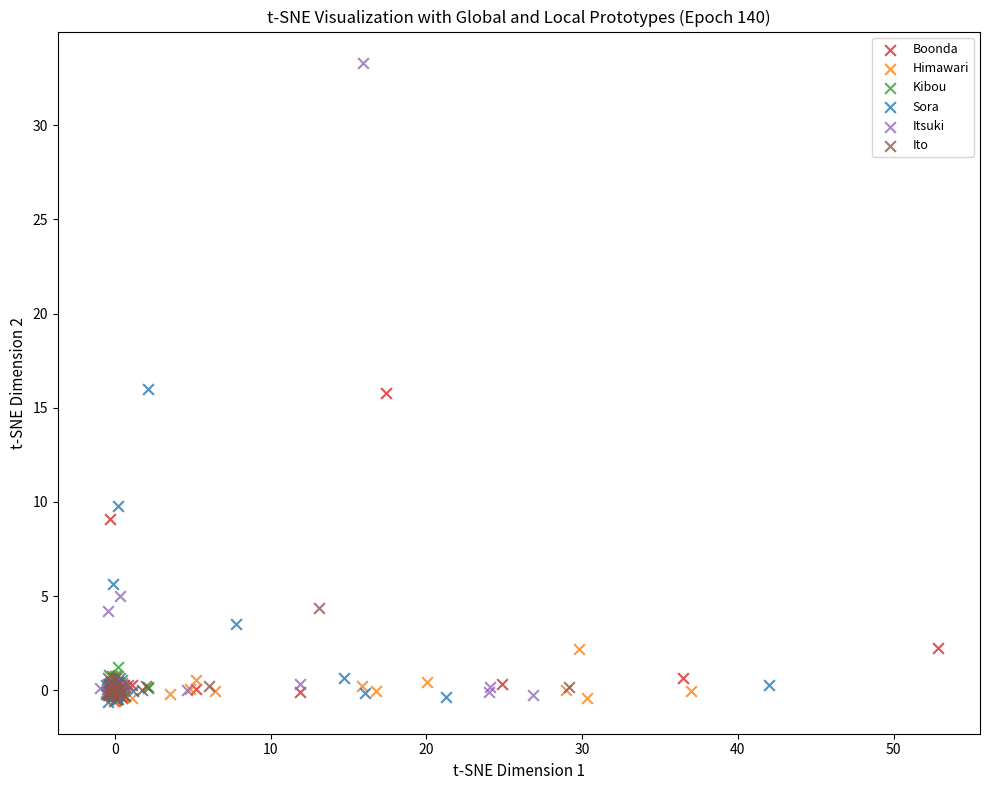

Which series contains the highest Y value?

Itsuki